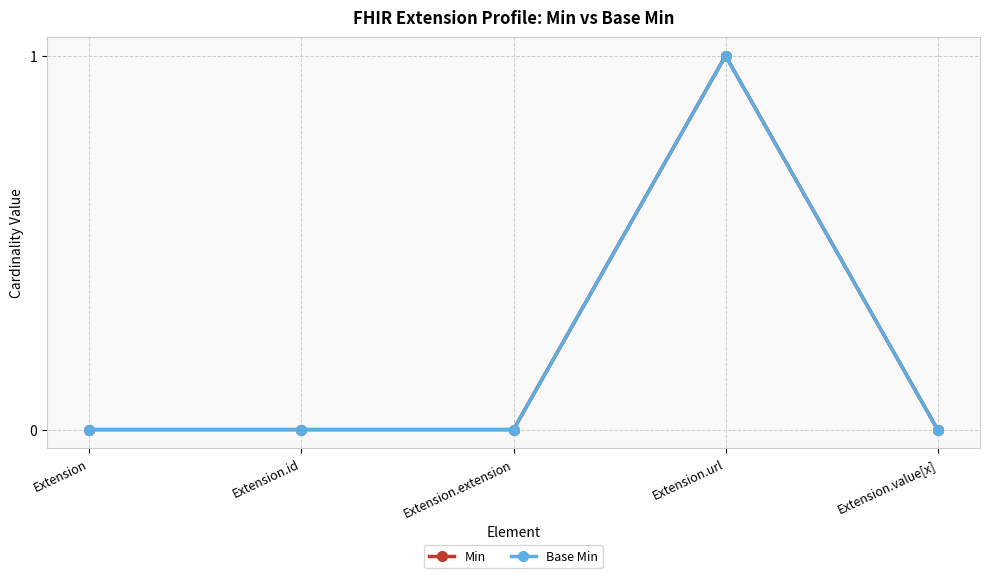

What is the difference between the maximum and minimum values in the Min series?

1